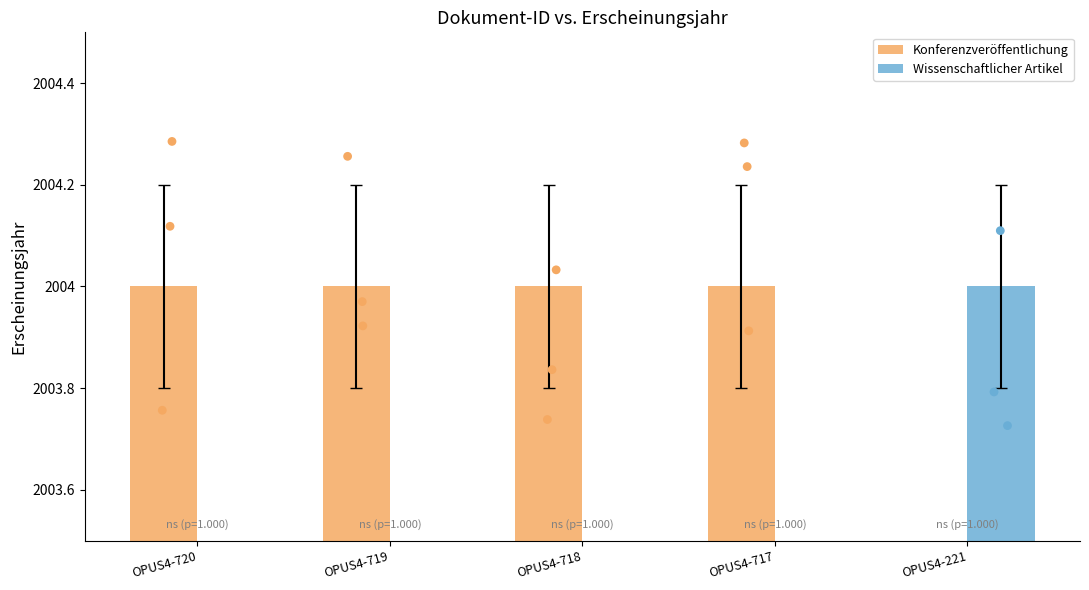

Which series has the widest spread of Y values?

Konferenzveröffentlichung